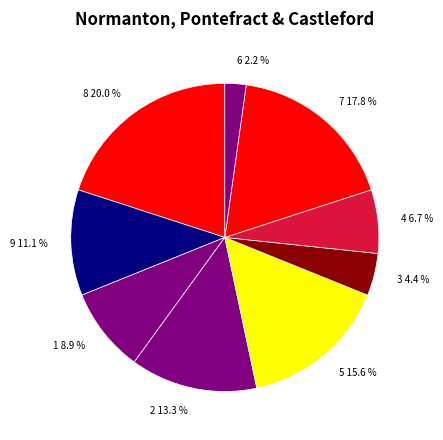

Does 5 represent more than half of the total?

No